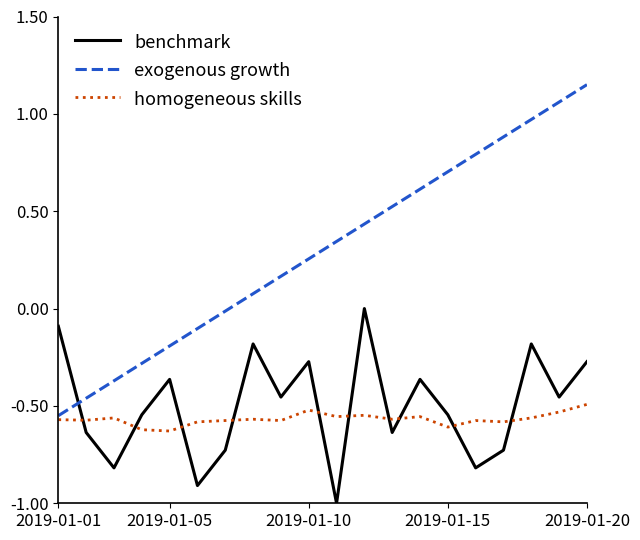

How many intersections are there between homogeneous skills and benchmark?

10